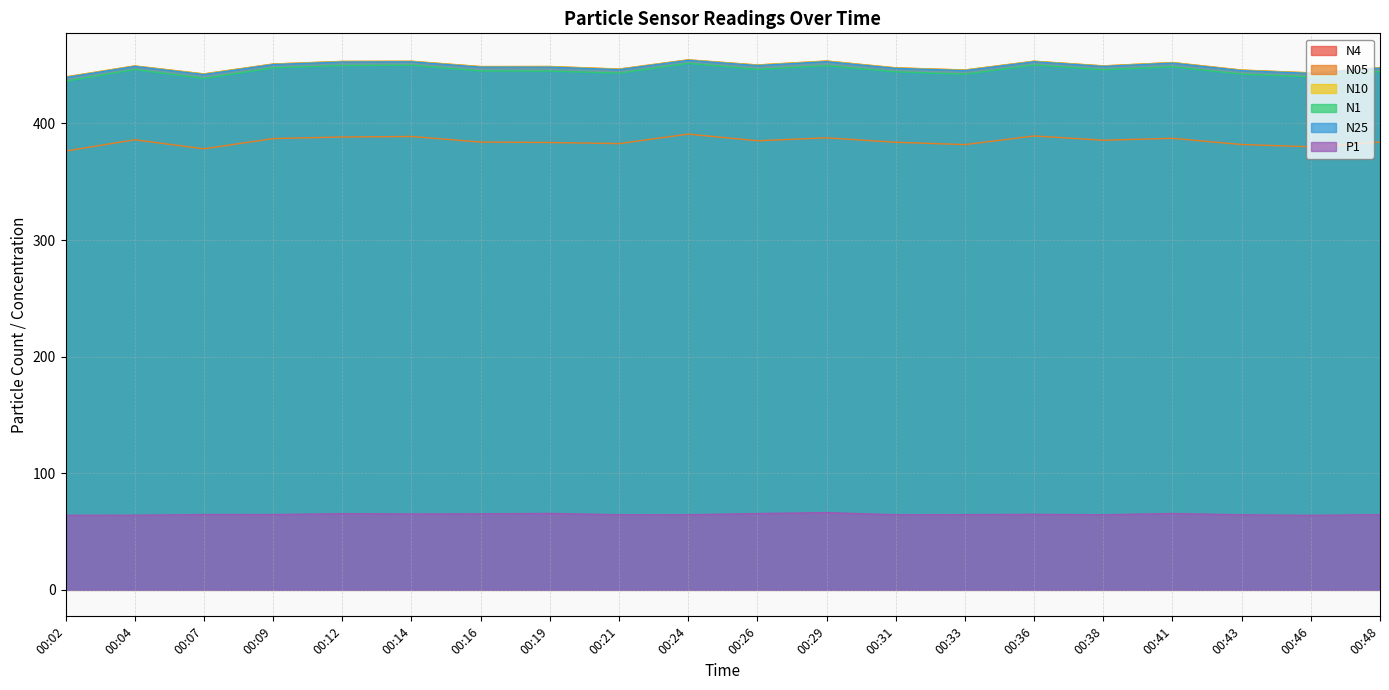

The N1 series shows 445.1 at 00:16. True or false?

True